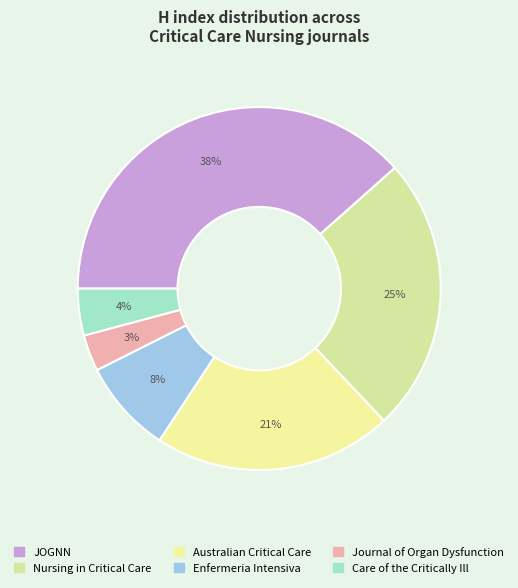

To the nearest percent, what portion does Care of the Critically Ill represent?

4%